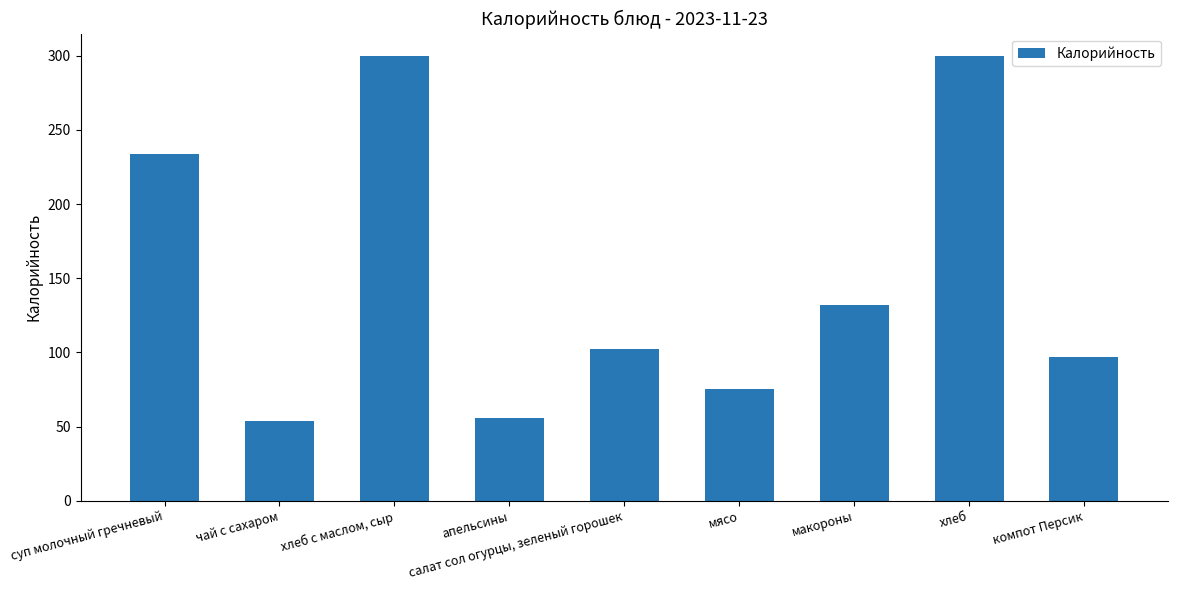

What is the average value?

150.0